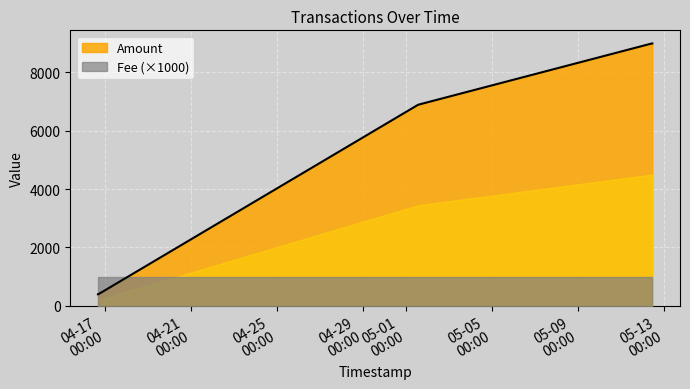

At which category does the data reach its first local peak?

2017-05-01 14:13:02